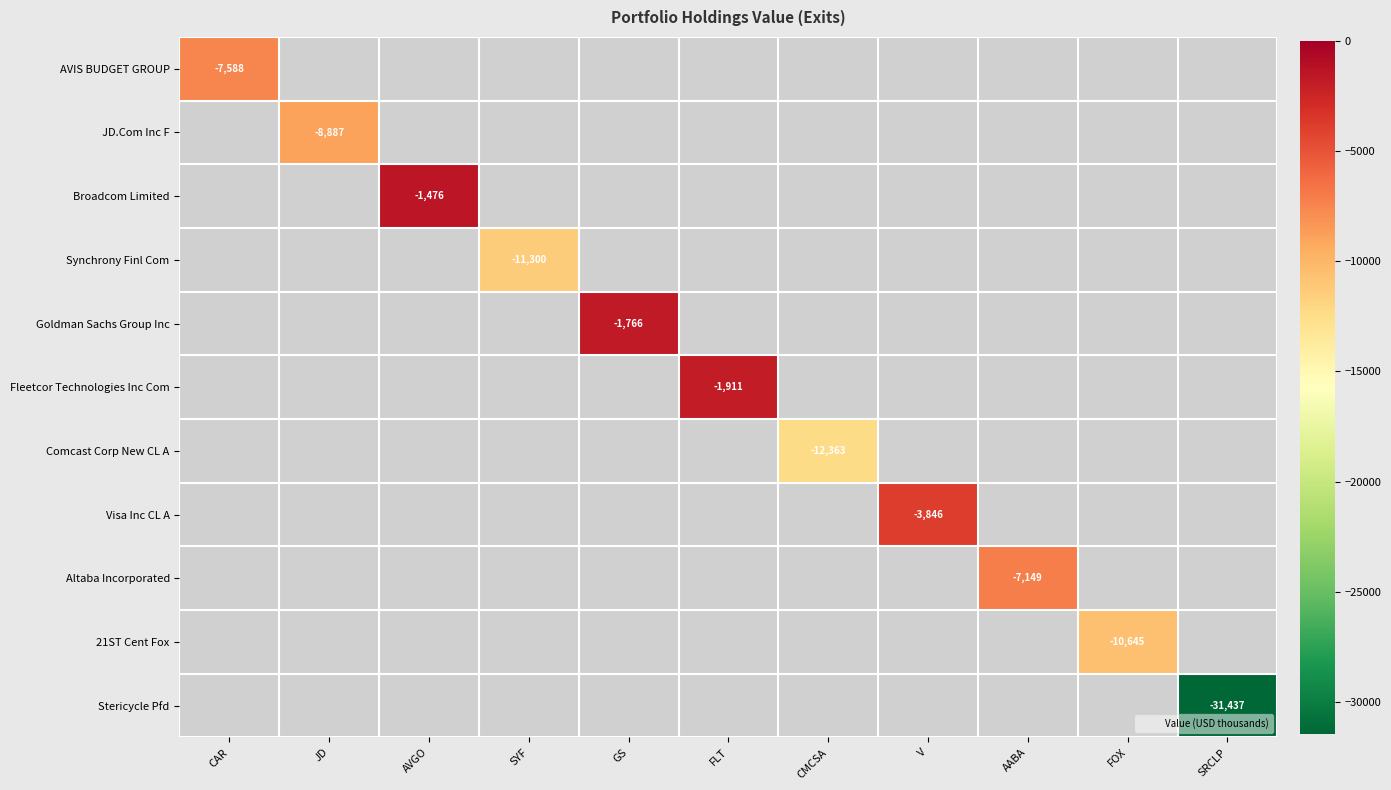

List the labels in order of Altaba Incorporated value, smallest first.

AABA, CAR, JD, AVGO, SYF, GS, FLT, CMCSA, V, FOX, SRCLP